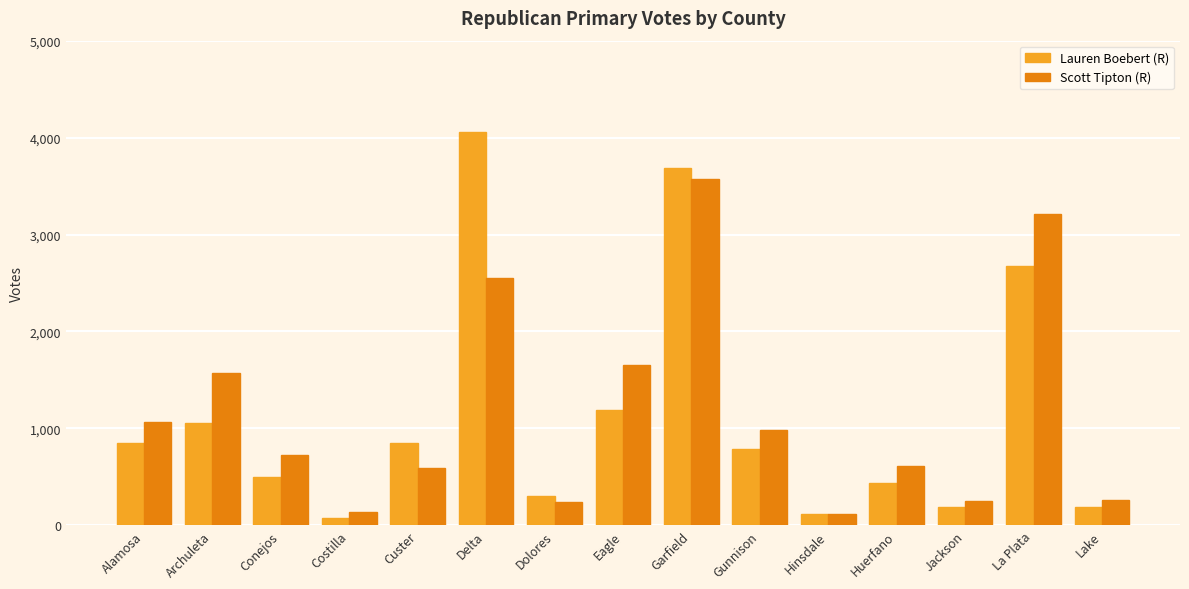

Are the bars horizontal?

No